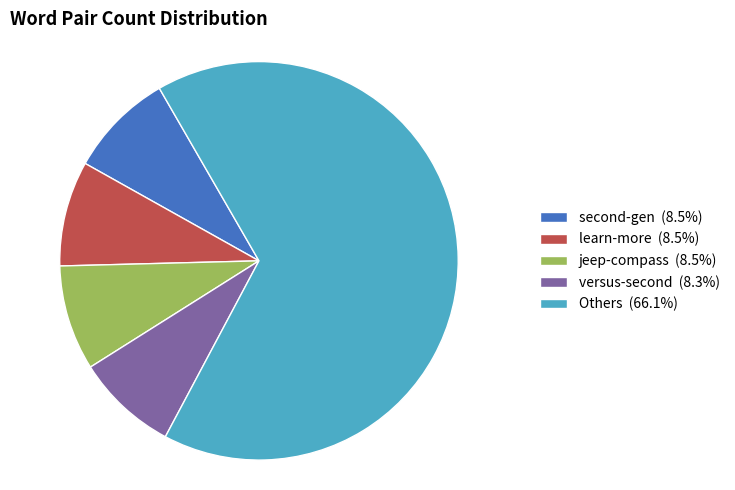

Does Others (66.1%) account for over 50% of the chart?

Yes